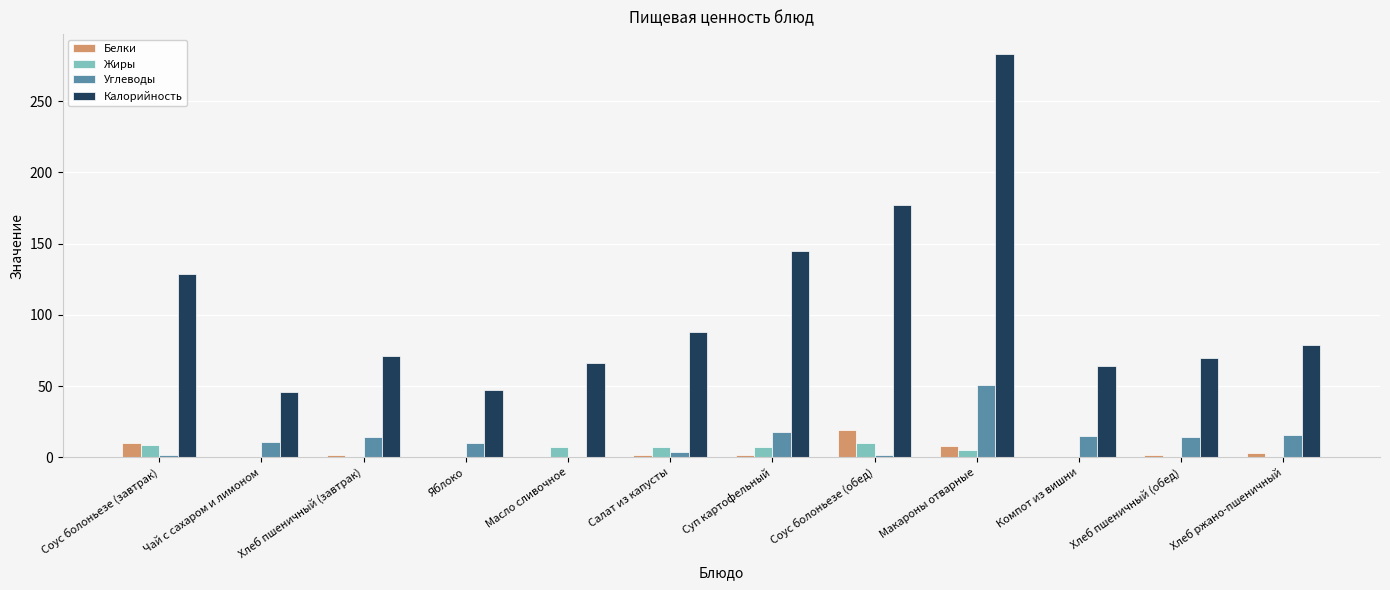

Are the bars horizontal?

No